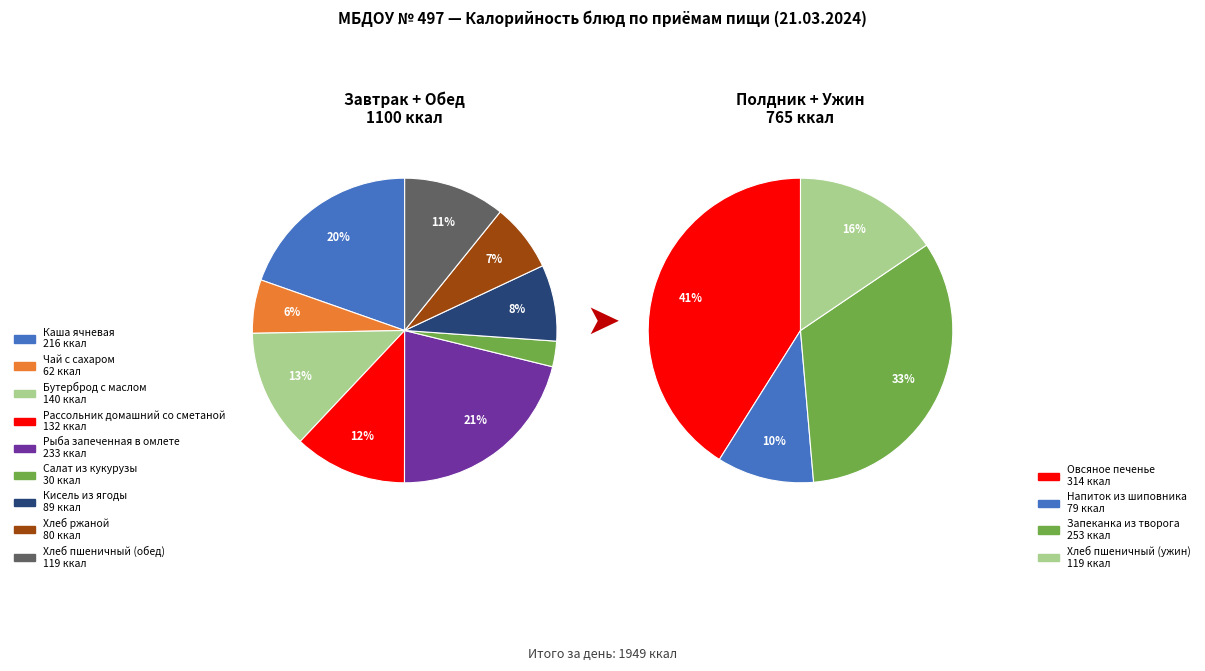

Count the number of slices in the pie.

13